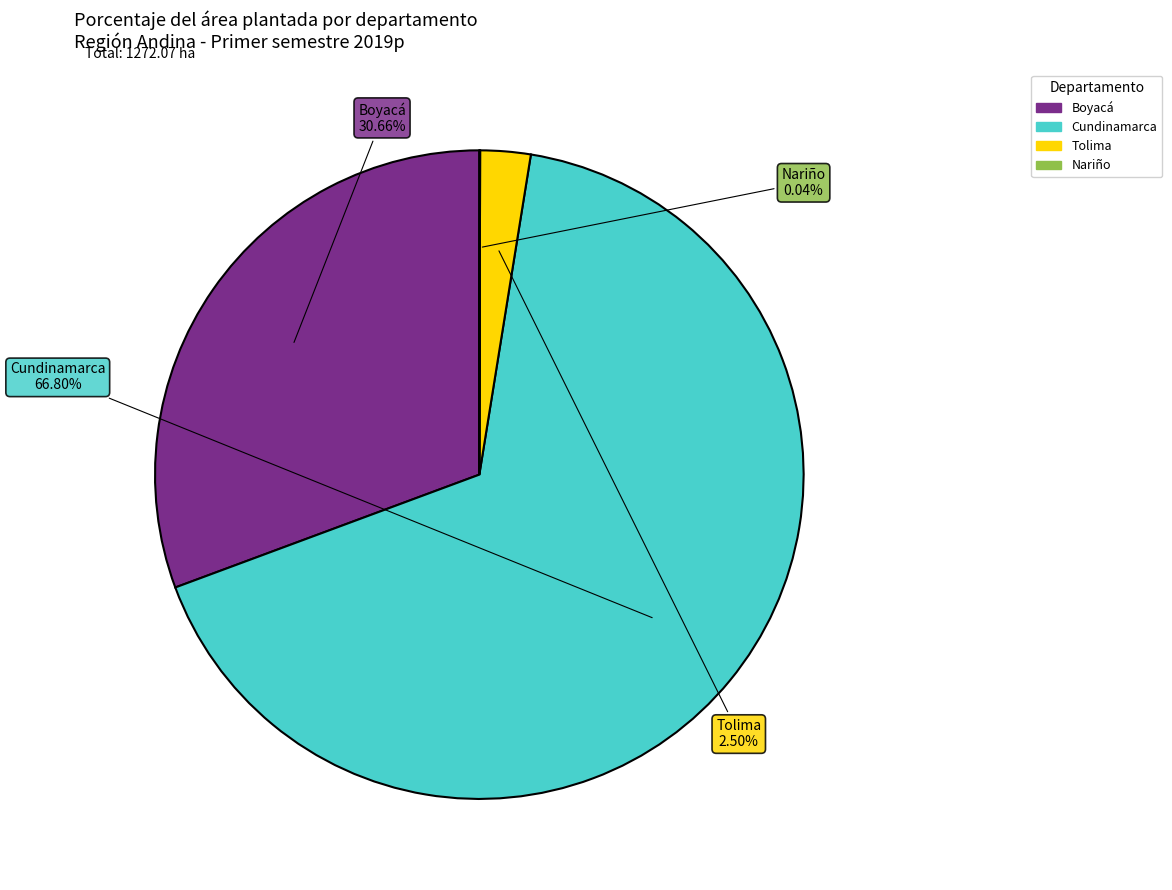

Does Cundinamarca account for over 50% of the chart?

Yes